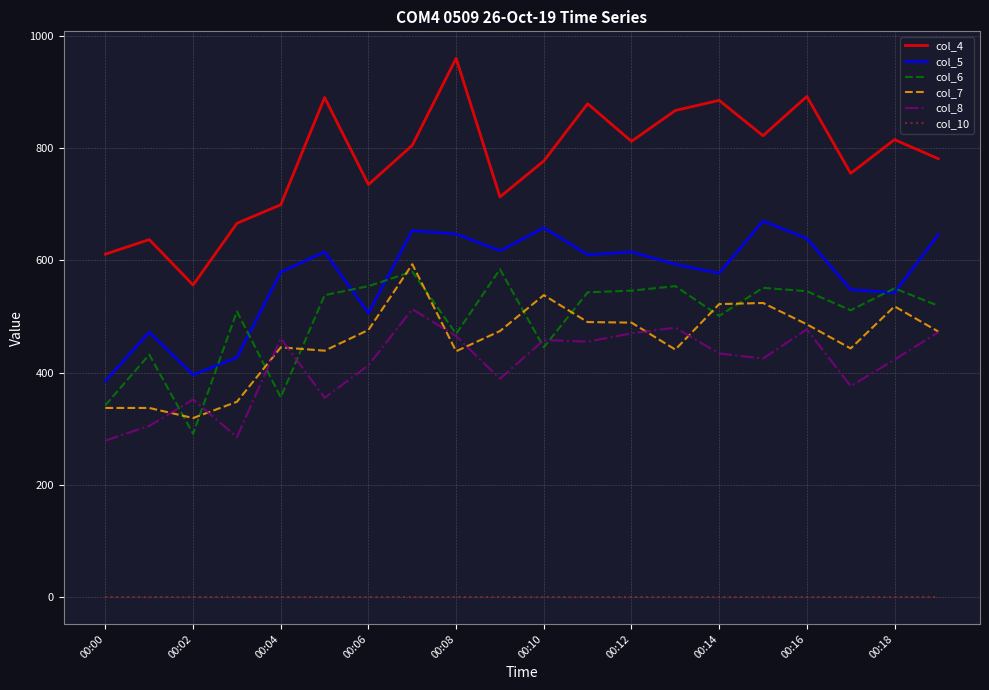

Which series has the largest total across all categories?

col_4